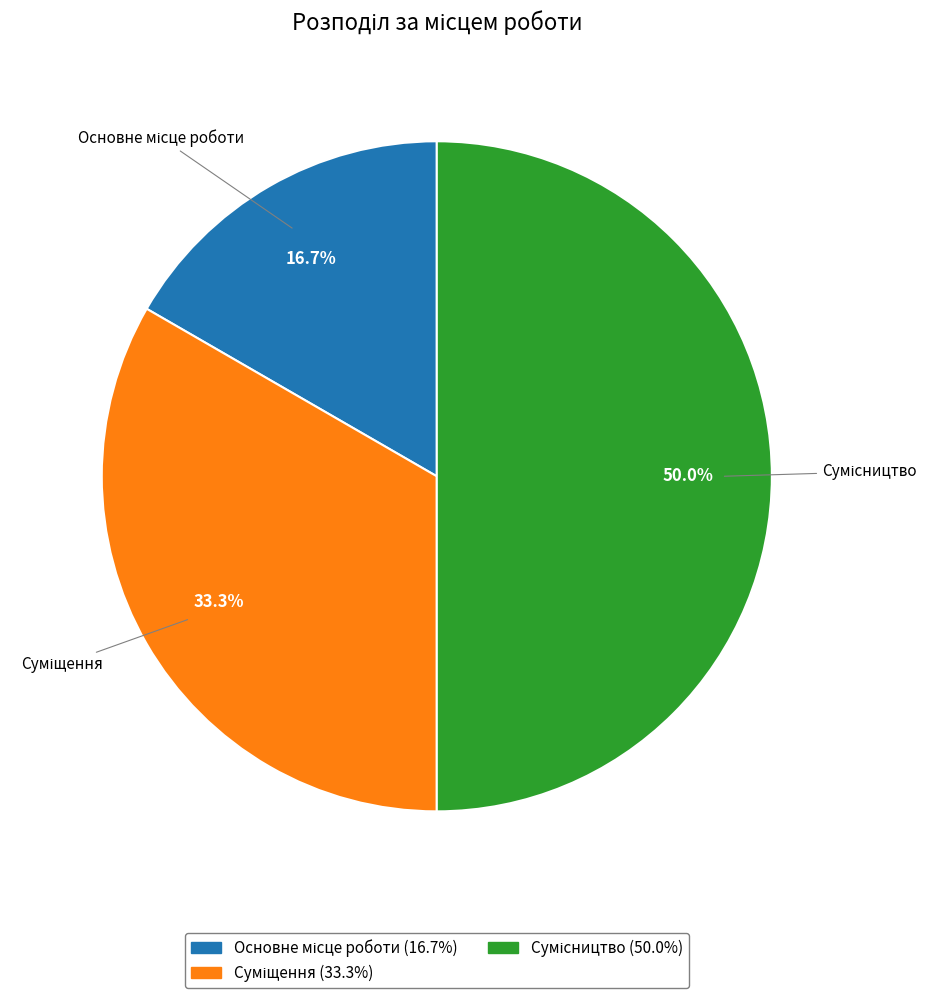

Does Сумісництво represent more than half of the total?

No